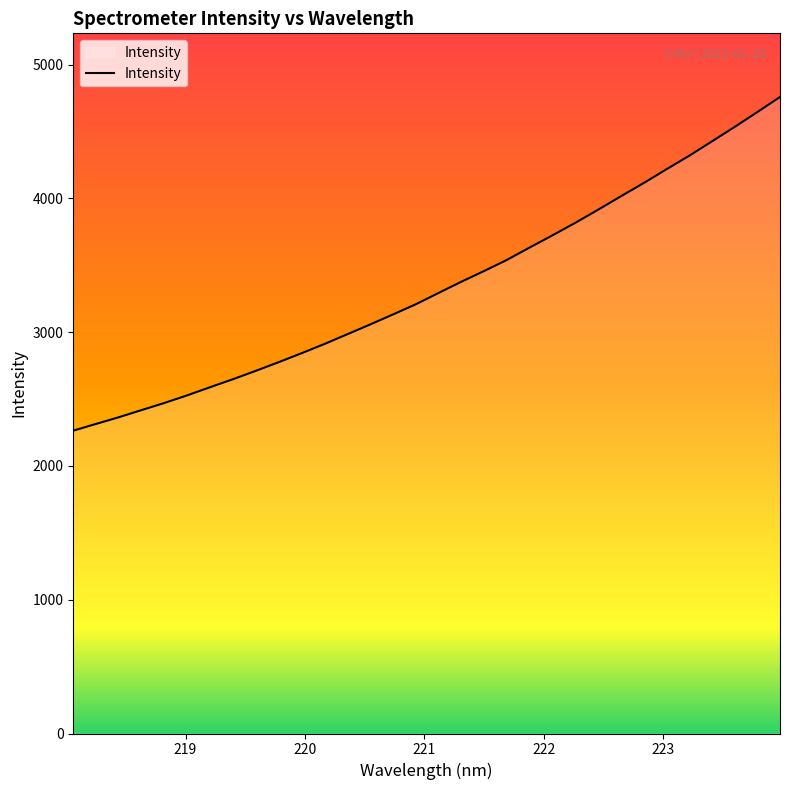

What is the difference between the maximum and minimum values?

2494.7